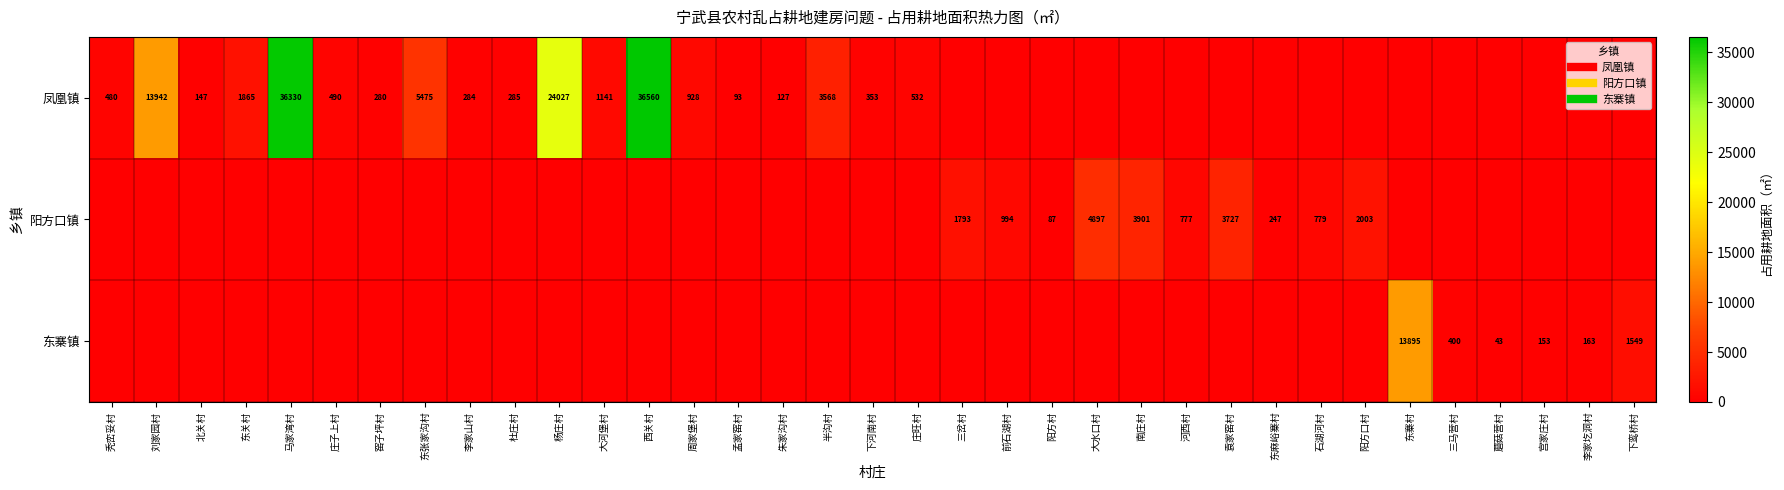

Which series changed the most between 北关村 and 南庄村?

阳方口镇